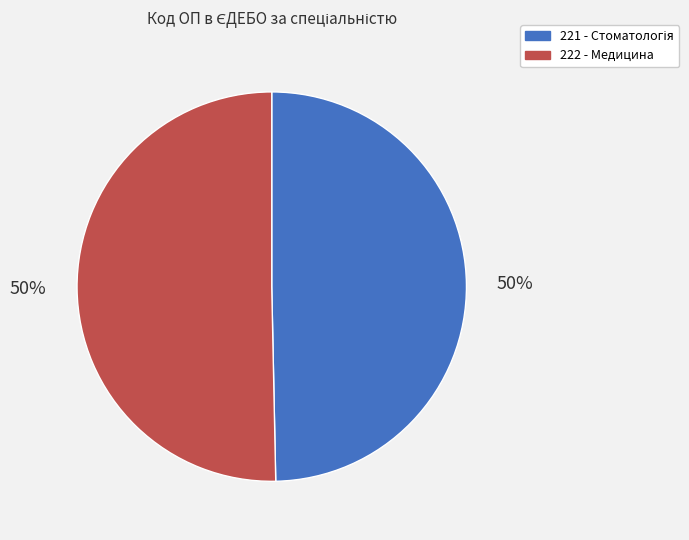

Is it true that 222 - Медицина is 40% of the pie?

False